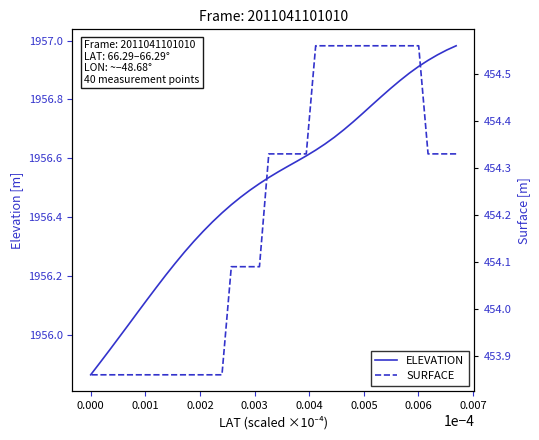

What is the greatest value displayed?

1957.0